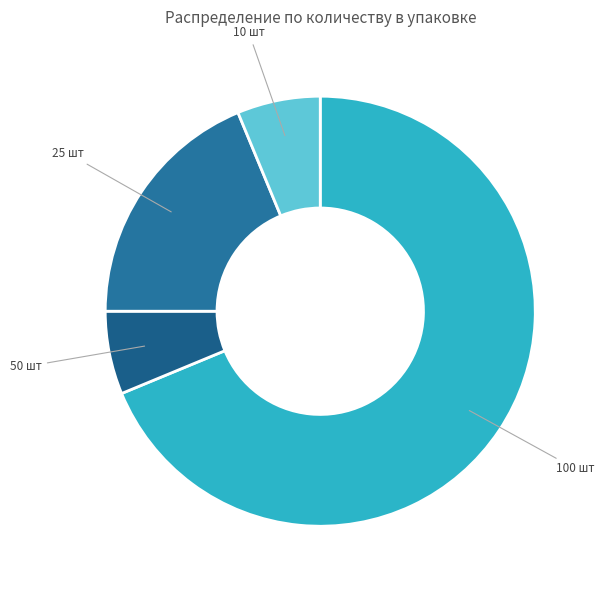

Approximately how many times larger is the value at 50 шт compared to 25 шт?

0.3